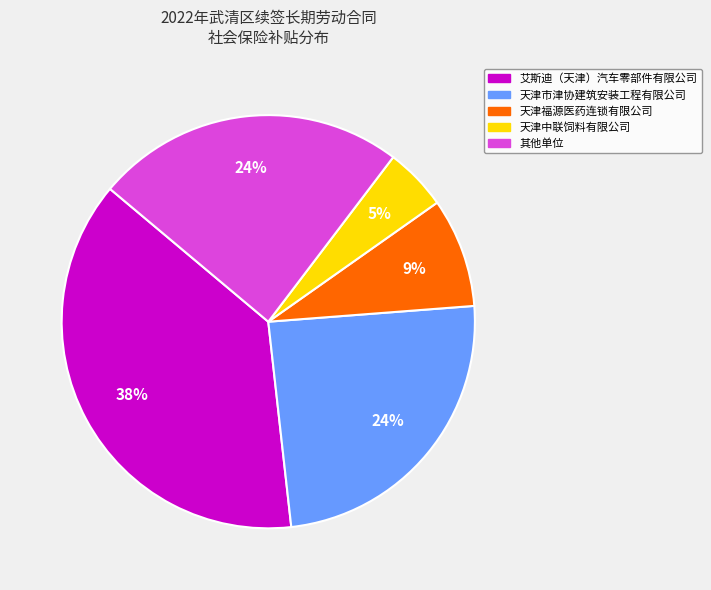

Is there a majority slice in this chart?

No